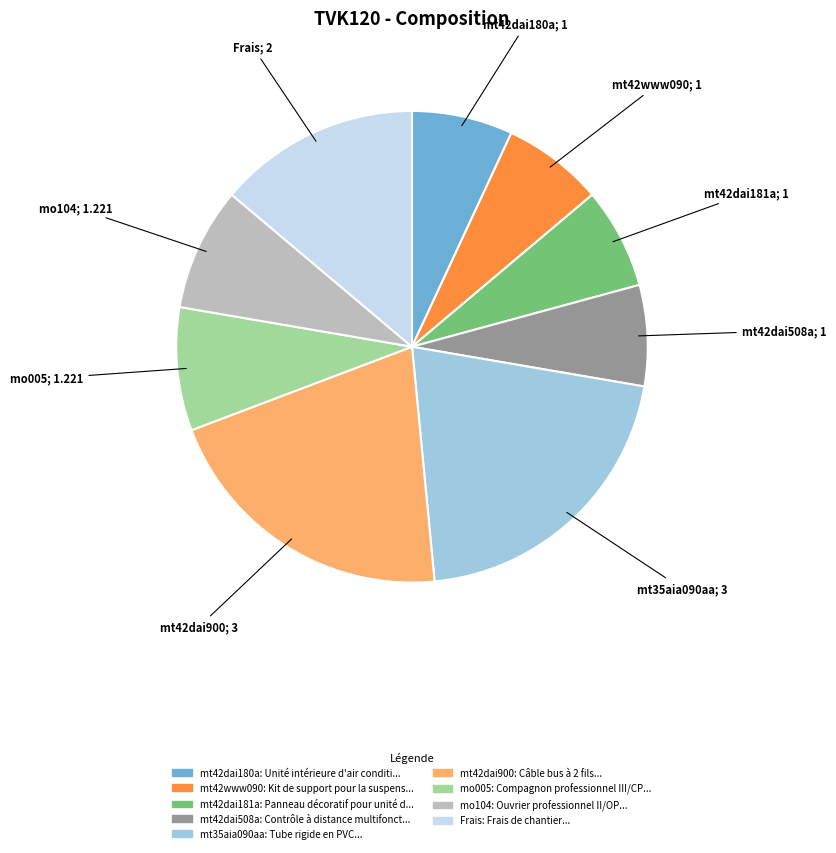

Does any single category account for the majority?

No